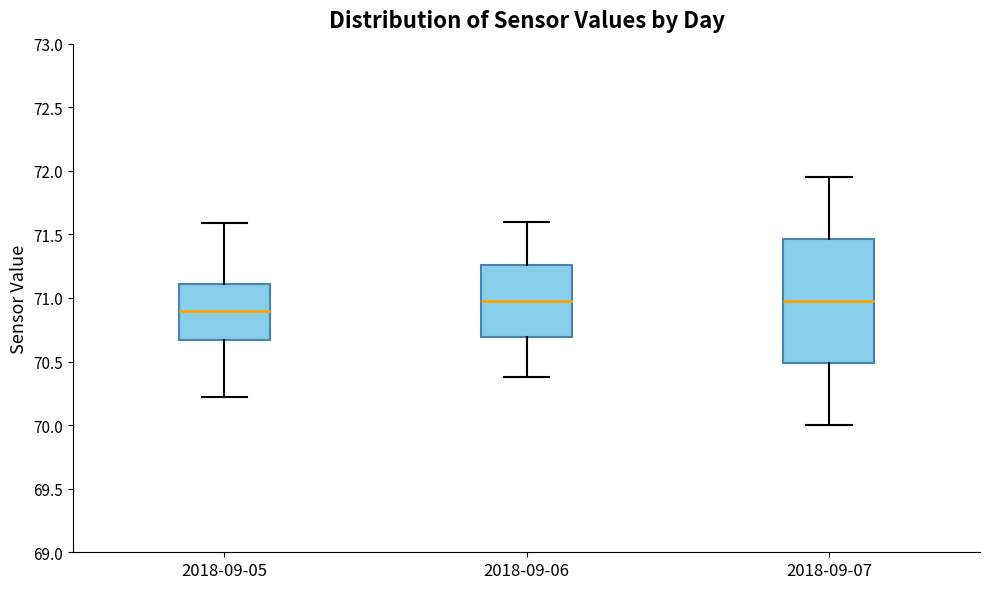

Comparing the boxes themselves (not the whiskers), which one is the tallest?

2018-09-07